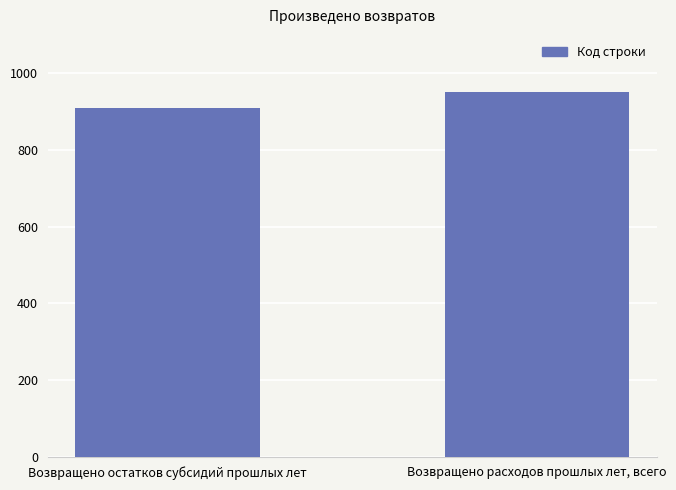

What is the sum of all values?

1860